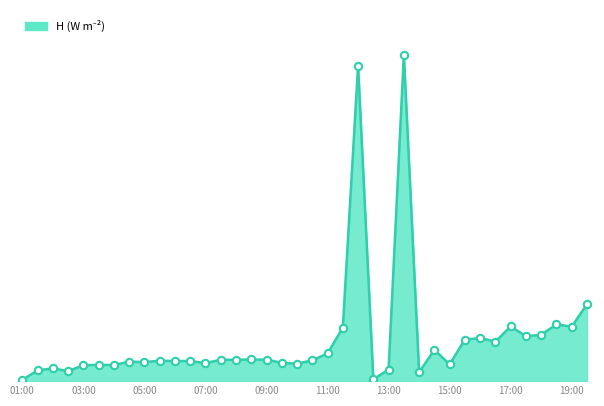

What is the change in value from 09:30 to 17:30?

+23.4